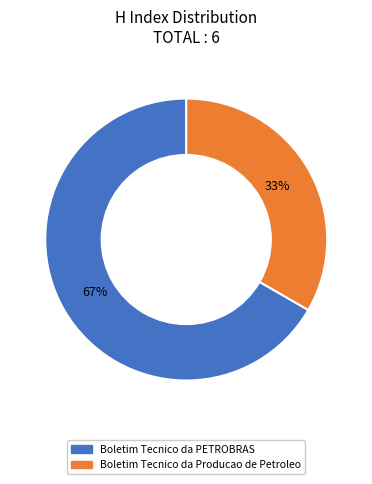

Which slice is the largest?

Boletim Tecnico da PETROBRAS